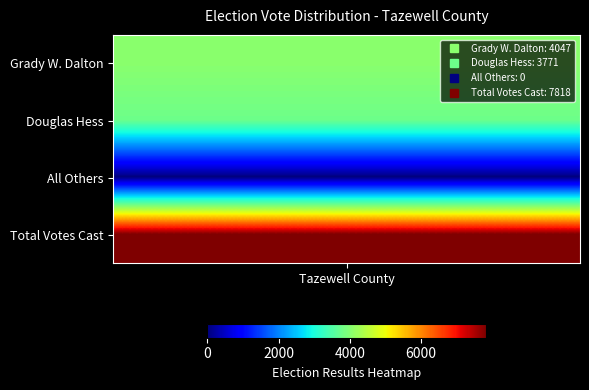

Reading left to right, extract all data points from this chart.

4047	3771	0	7818